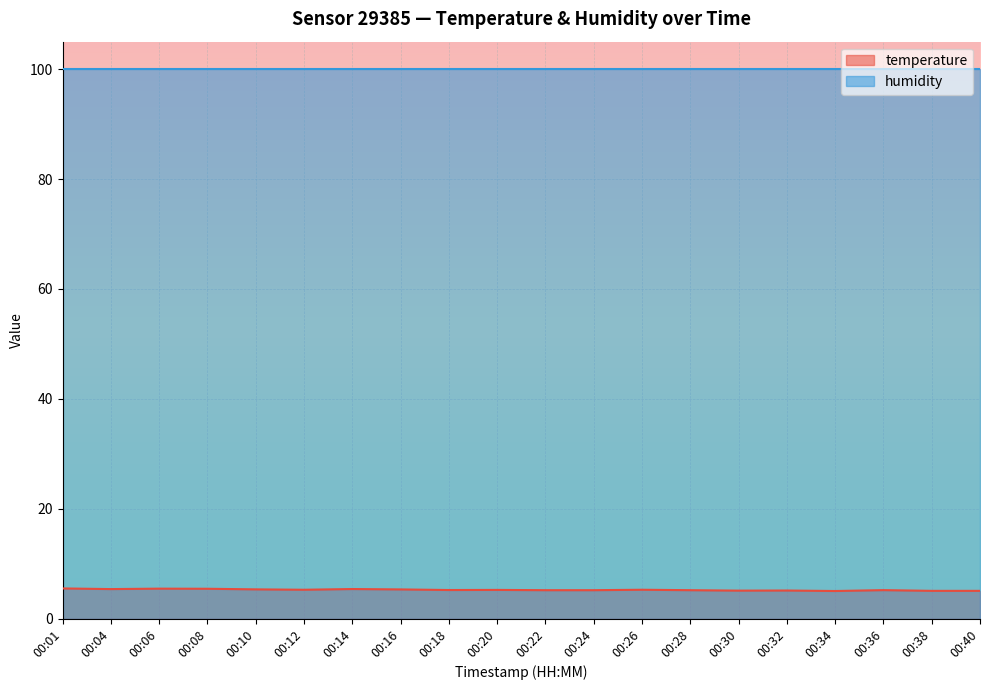

At which category does the data reach its first local peak?

00:06